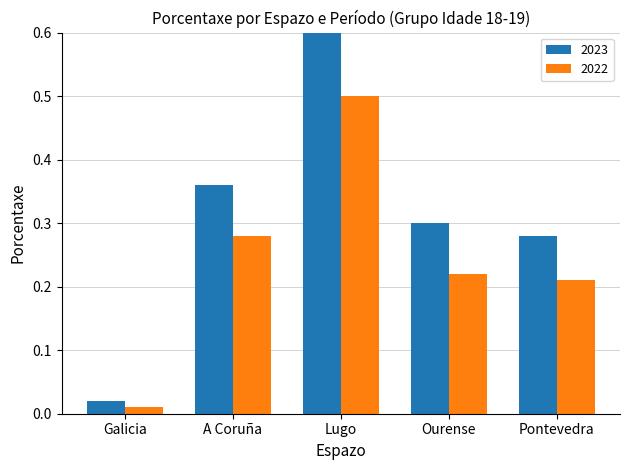

What is the sum of all 2023 values?

1.6